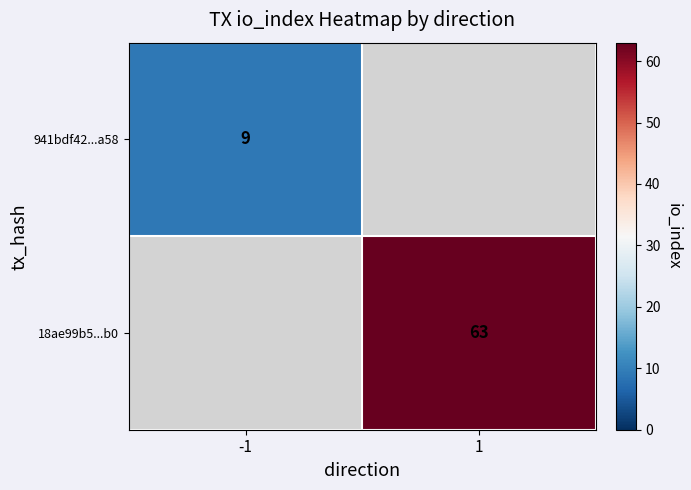

The 941bdf42...a58 series shows 15.7 at -1. True or false?

False